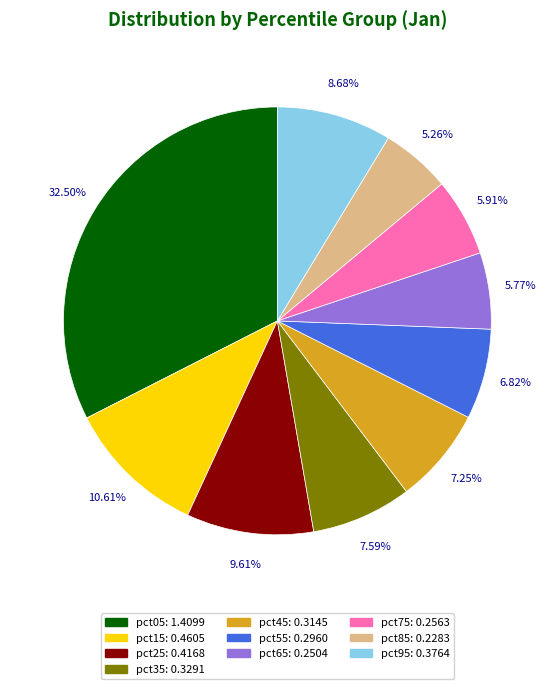

How many slices are in this pie chart?

10